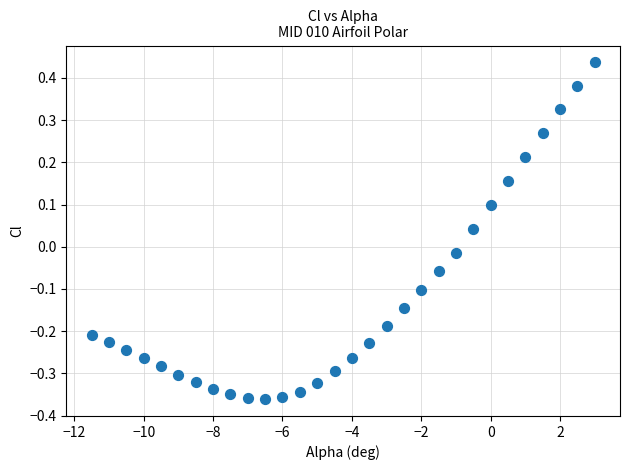

What is the range of X values (max minus min)?

14.5